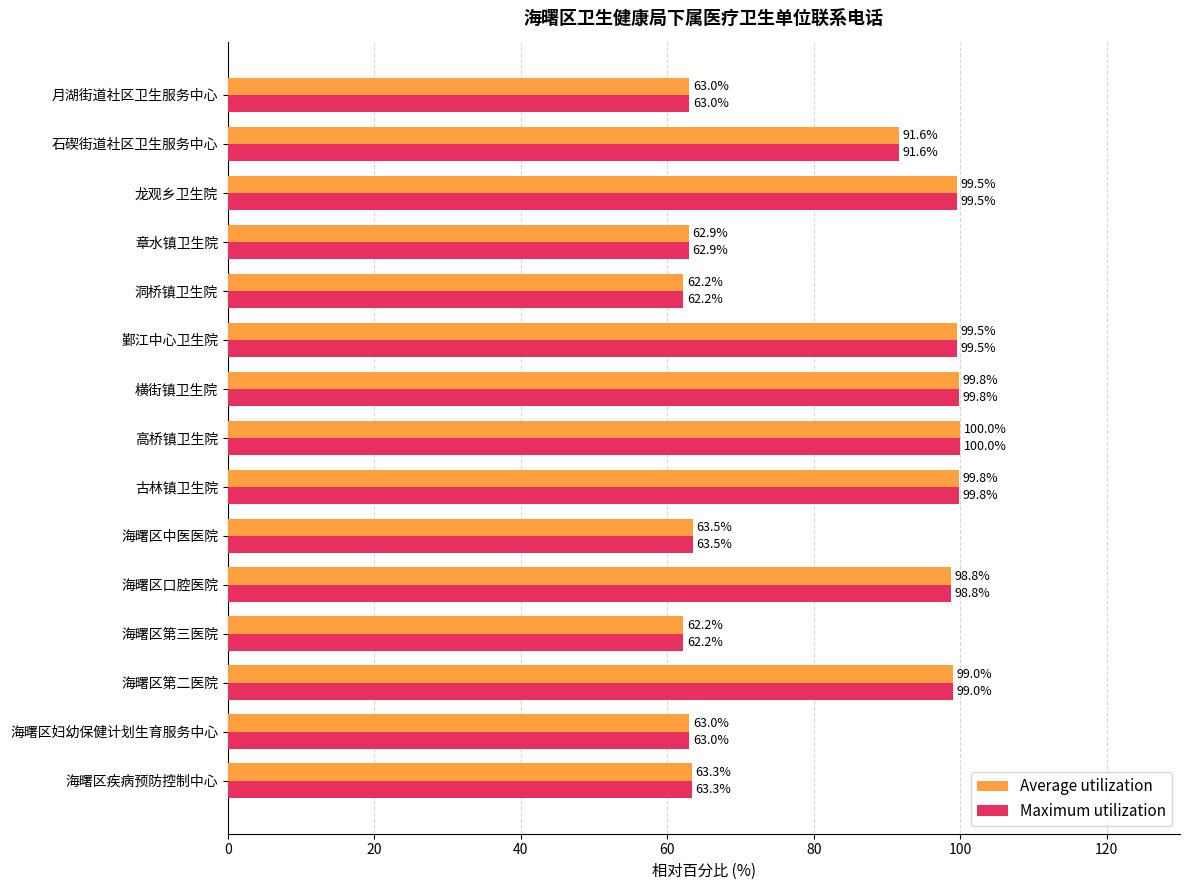

How many series are shown in this chart?

2